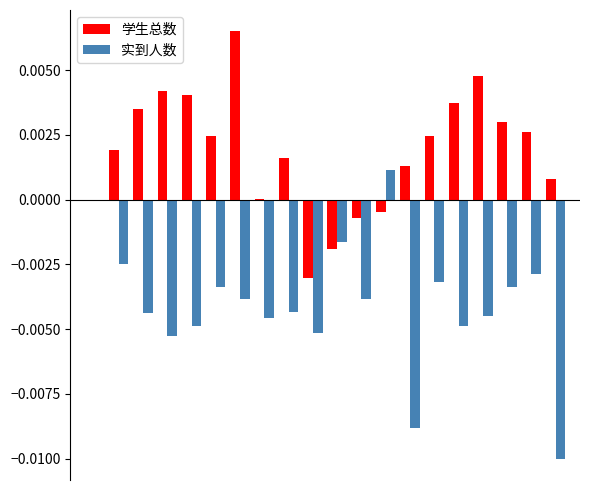

Which series has the largest total across all categories?

学生总数